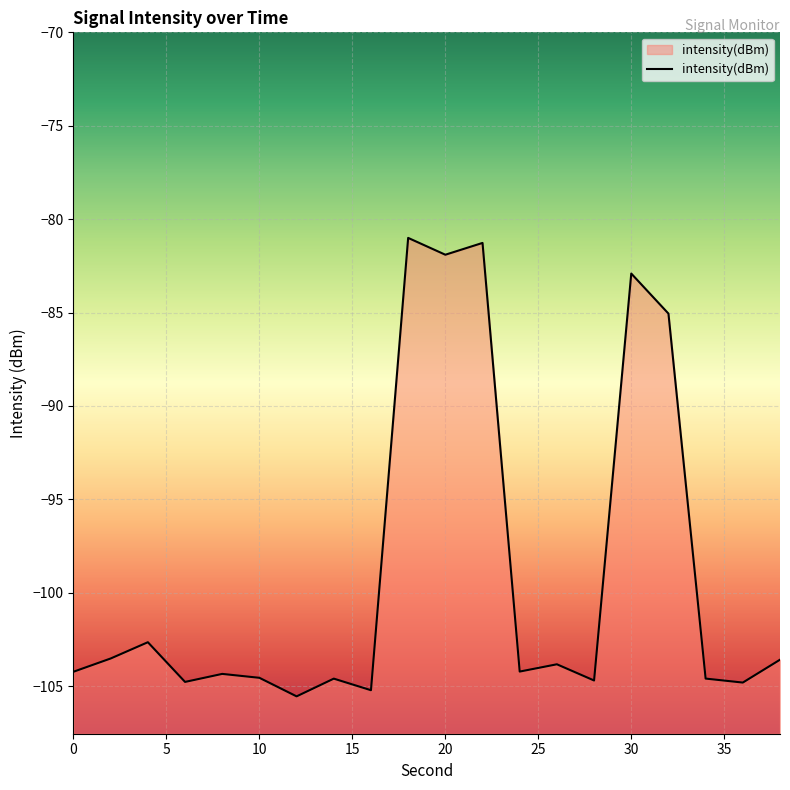

What is the smallest value displayed?

-105.5